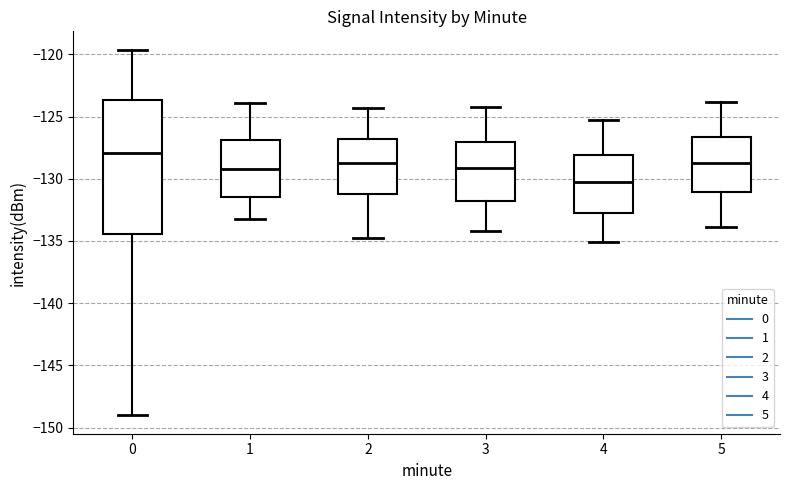

Where does the upper whisker of the box at x = 1 end on the y-axis? The values are not printed on the chart, so give them approximately, as read against the axis.

-124.0